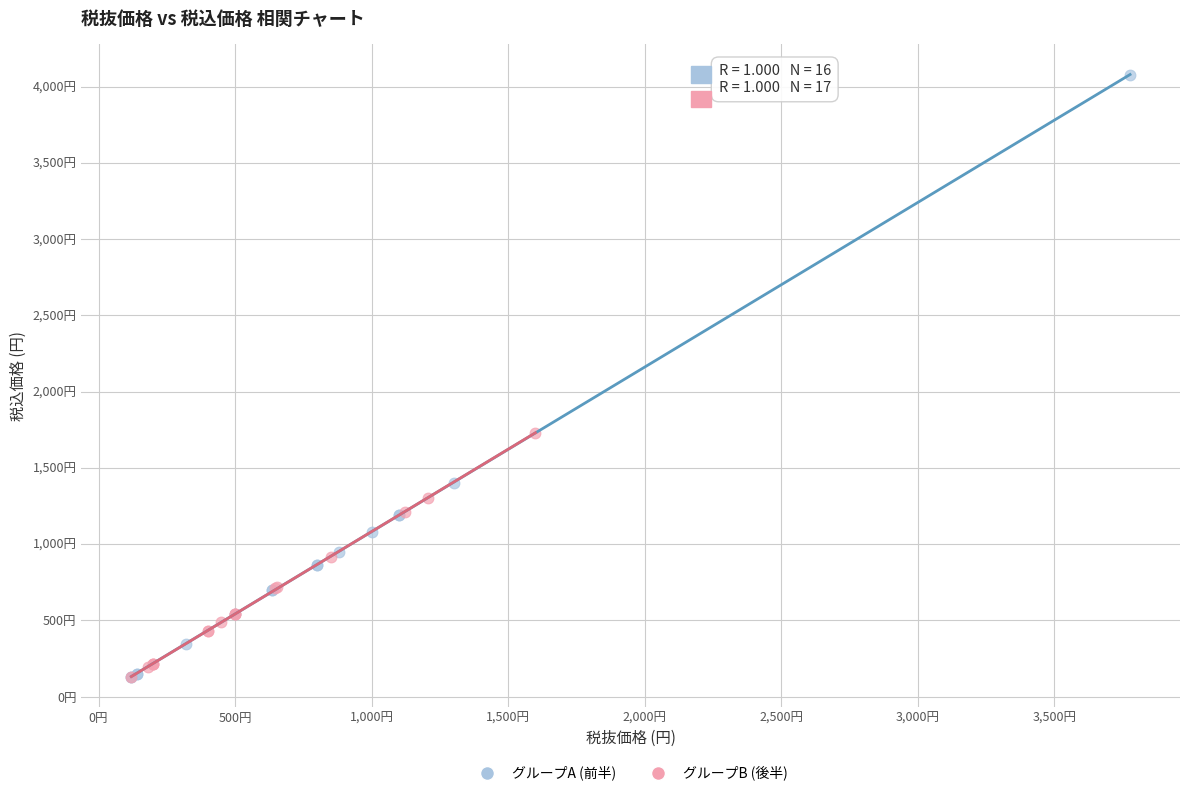

What are all the series names shown in the legend?

グループA (前半), グループB (後半)